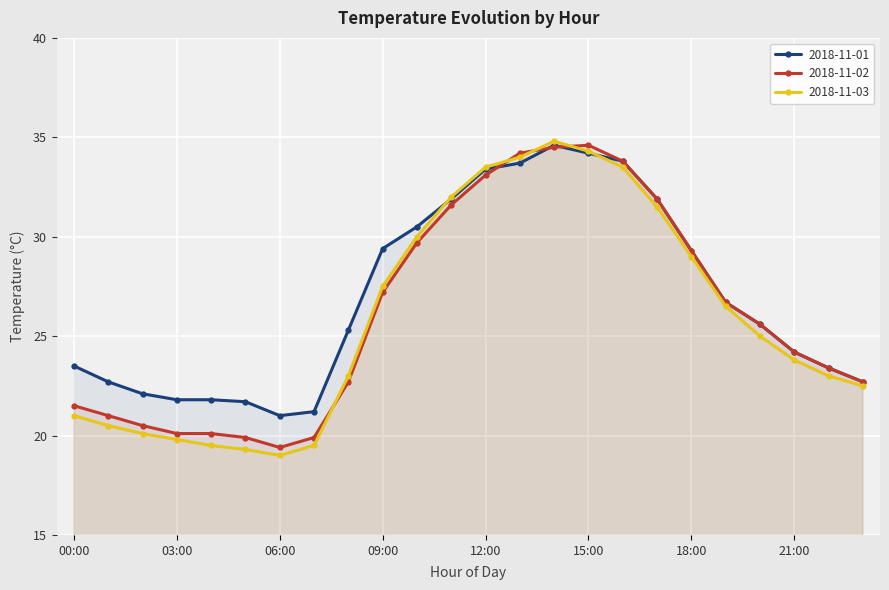

What is the difference between the maximum and minimum values in the 2018-11-03 series?

15.8